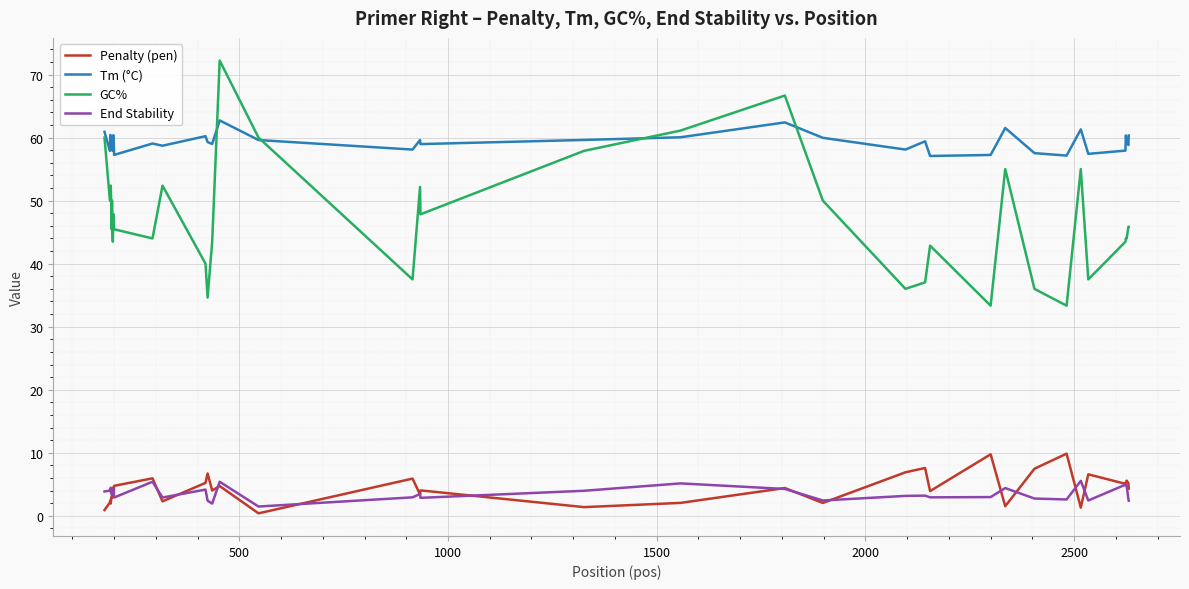

List the series in order of their peak value, highest first.

GC%, Tm (°C), Penalty (pen), End Stability